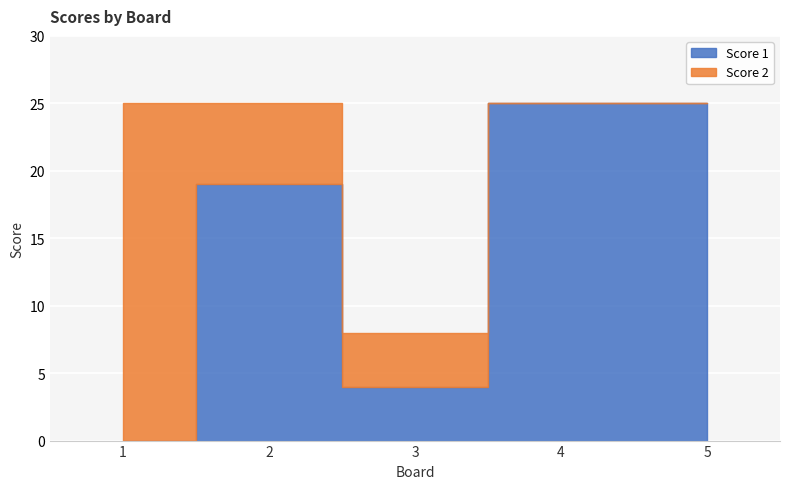

How many values in the Score 1 series are below 19?

2